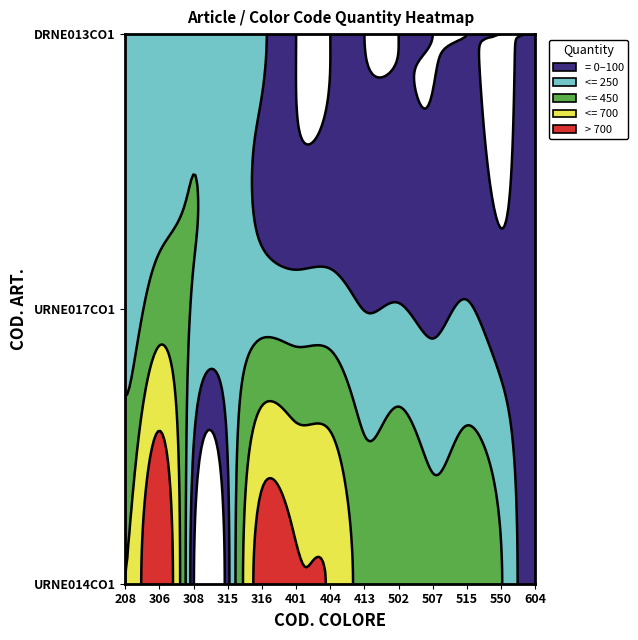

What is the difference between the highest and lowest values at 604?

41